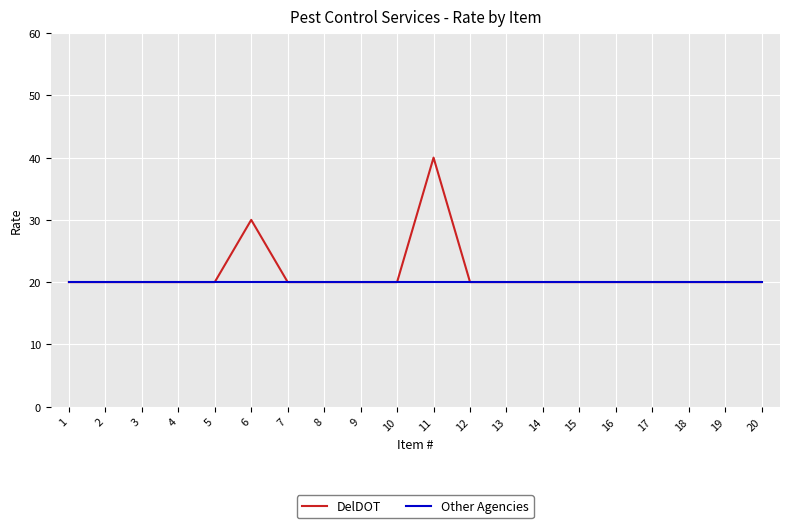

What are all the series names shown in the legend?

DelDOT, Other Agencies